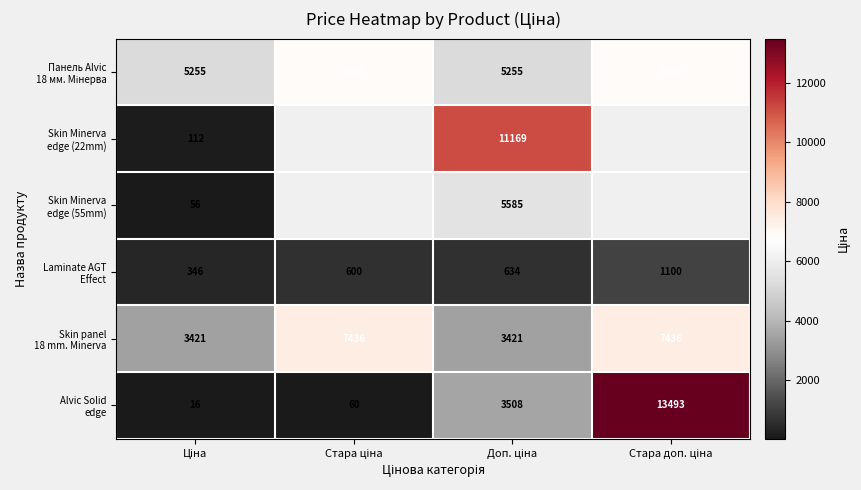

Which series has the largest total across all categories?

Панель Alvic 18 мм. Мінерва